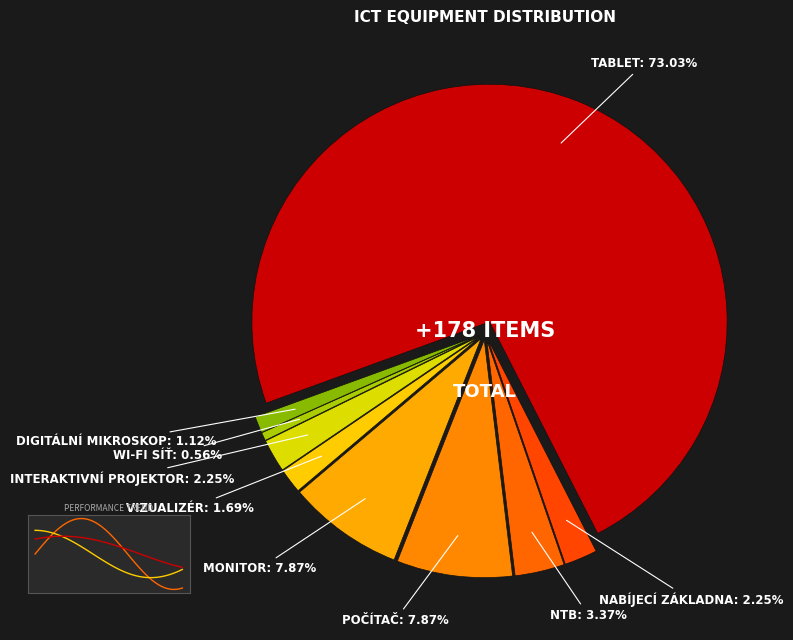

Combined, do monitor and wi-fi síť account for over 50%?

No